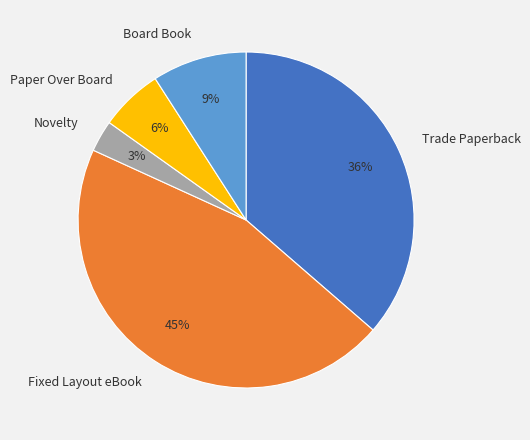

Does any single category account for the majority?

No